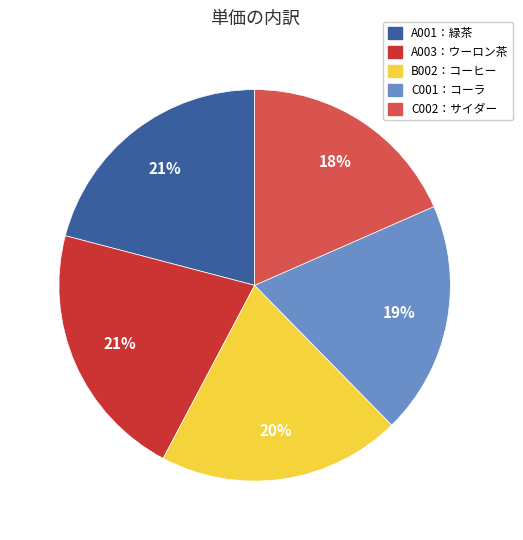

To the nearest percent, what is the difference between the largest and smallest slice percentages?

3%